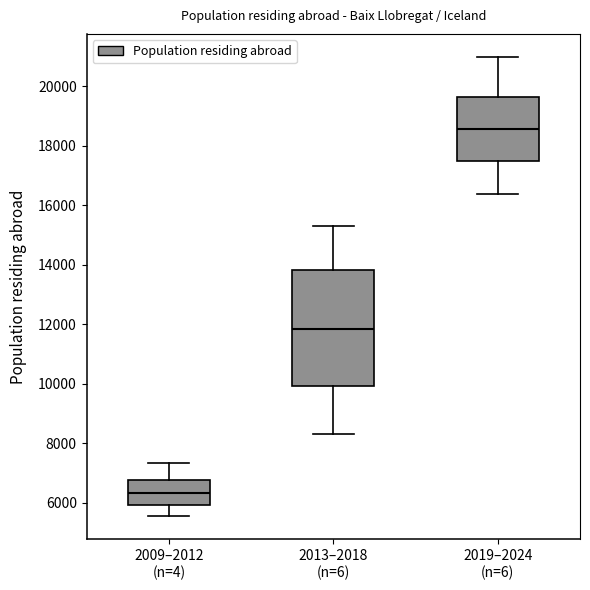

Reading left to right, transcribe this box plot: for each box, give where its median line is, the range the box spans, and where its two whiskers end, as read against the y-axis. The values are not printed on the chart, so give them approximately, as read against the axis.

2009–2012 (n=4): median 6400, box 6000 to 6800, whiskers 5600 to 7400
2013–2018 (n=6): median 11800, box 10000 to 13800, whiskers 8400 to 15200
2019–2024 (n=6): median 18600, box 17400 to 19600, whiskers 16400 to 21000